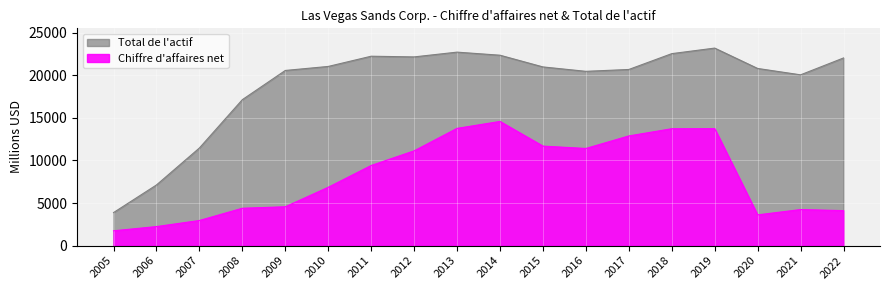

Where does the Total de l actif series first go above 20987?

2010